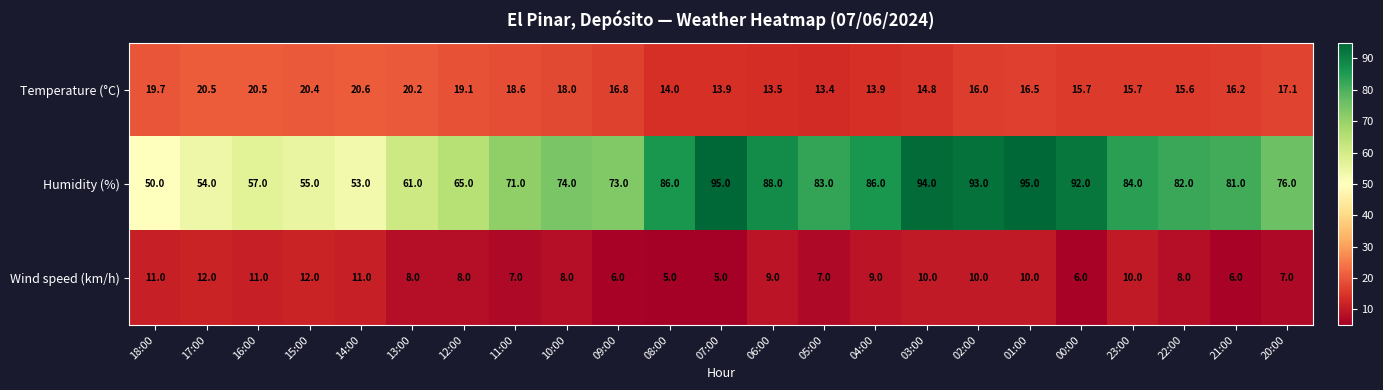

How many Wind speed (km/h) values are between 7 and 10?

13